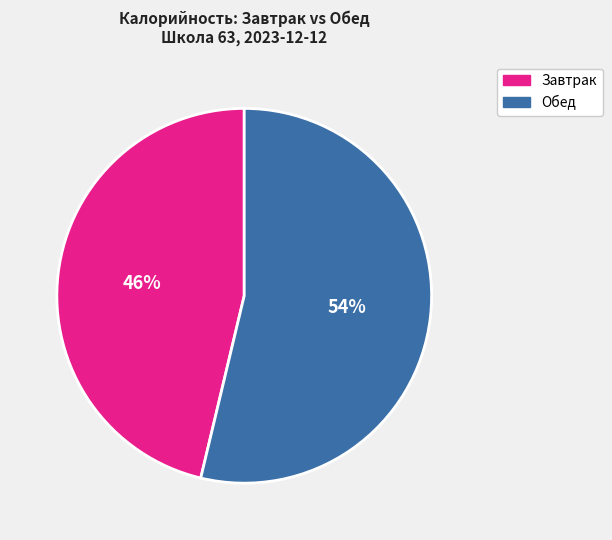

Which has a higher value, Обед or Завтрак?

Обед